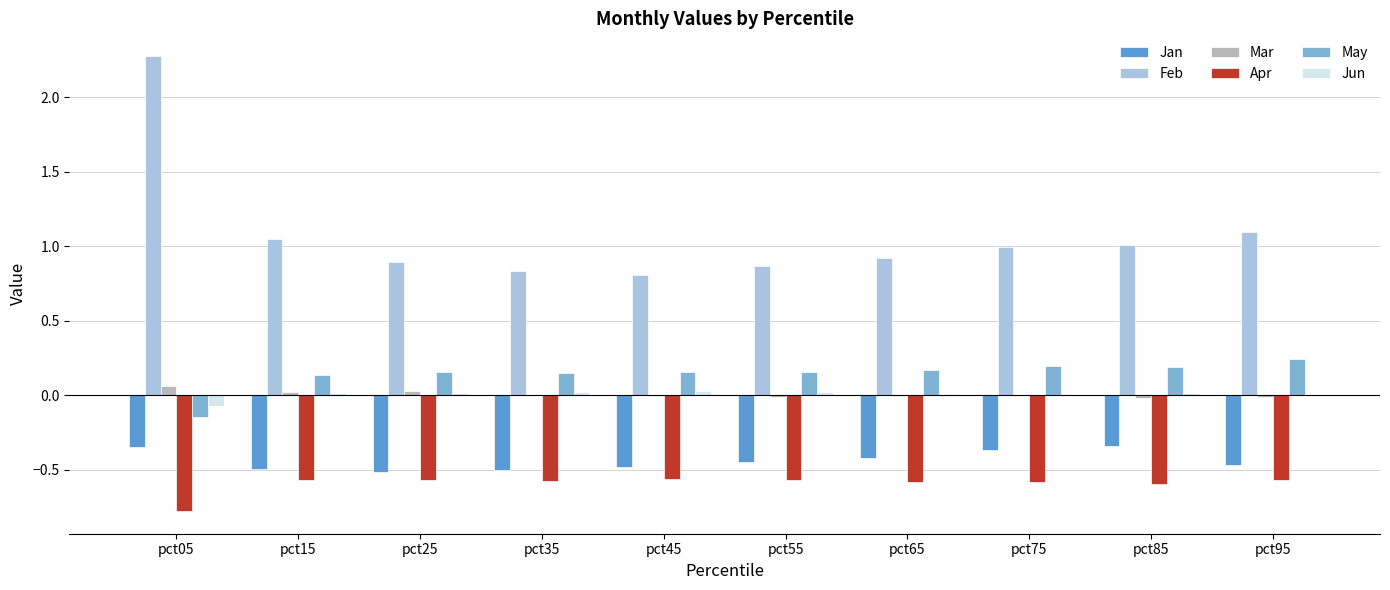

How many series are shown in this chart?

6